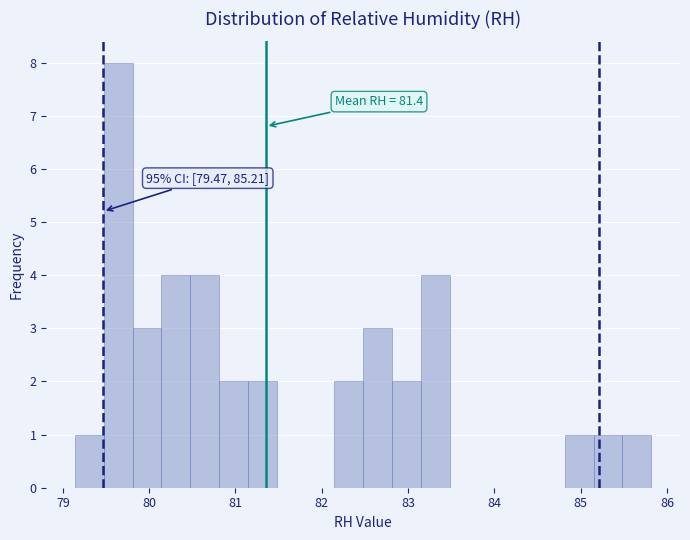

Around what value on the x-axis is the tallest bar? Give the approximate position of its centre, as read against the axis.

79.6